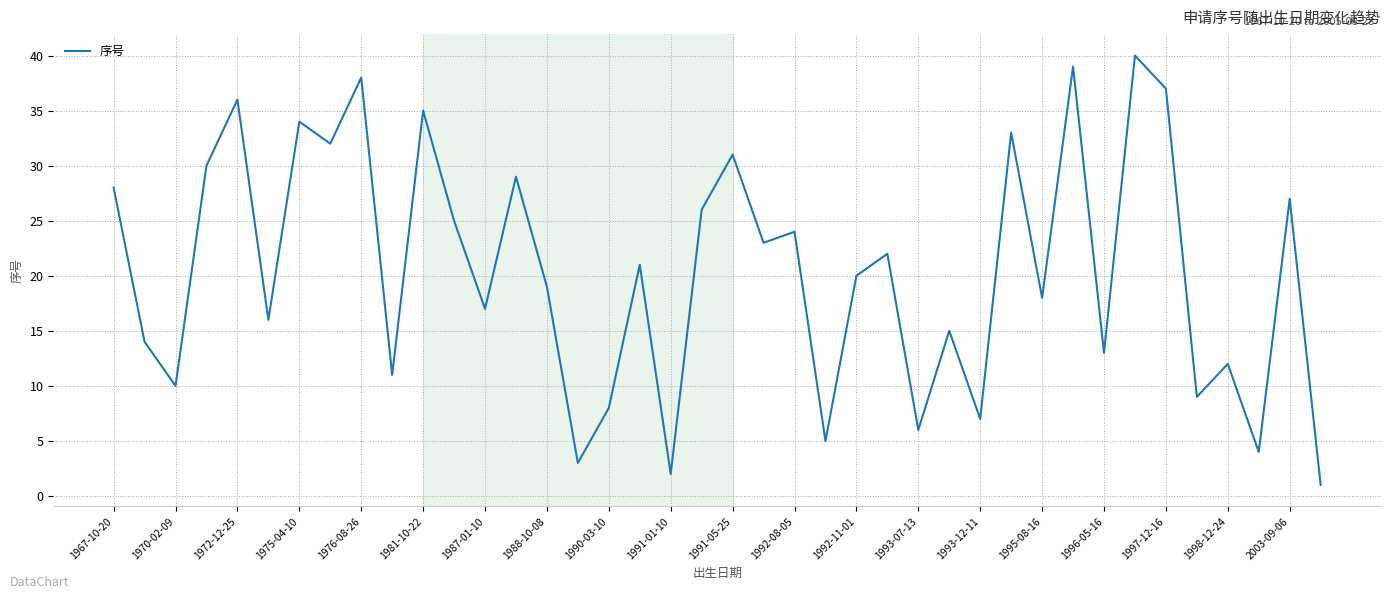

What is the difference between the maximum and minimum values?

39